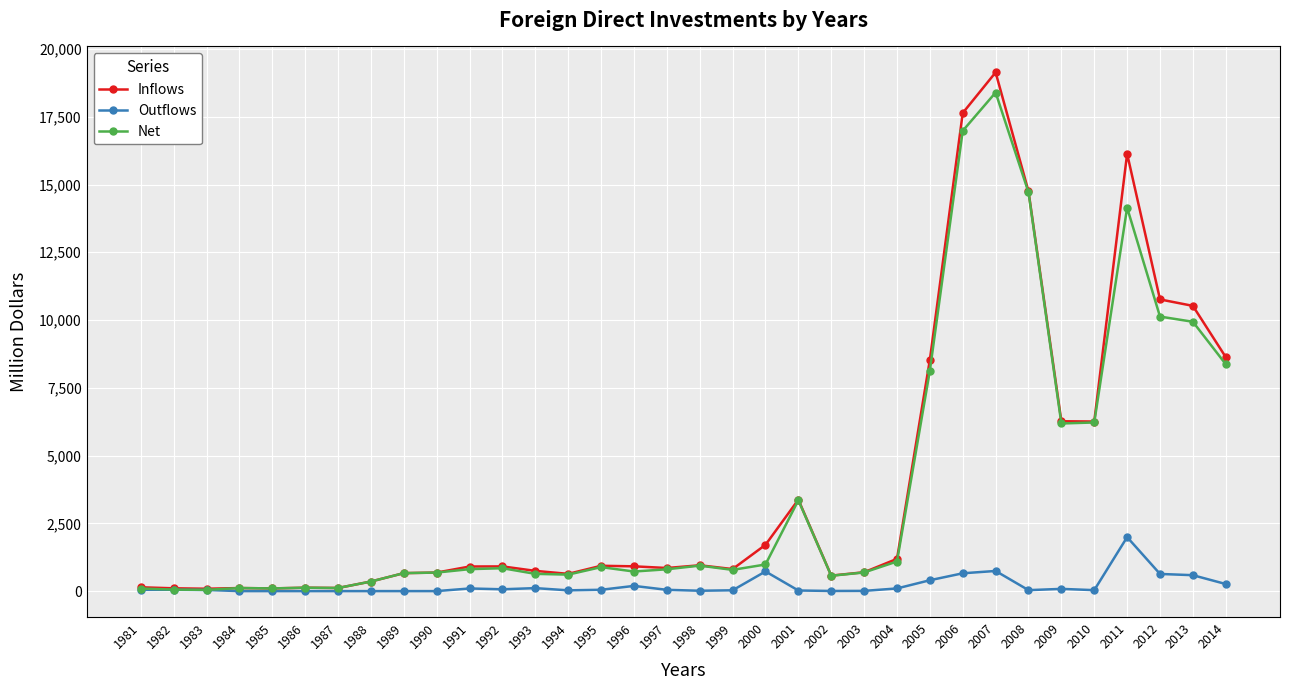

Which category has the highest value in the Net series?

2007